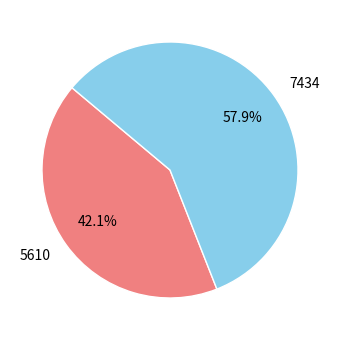

How much of the chart is everything except 7434?

42.1%